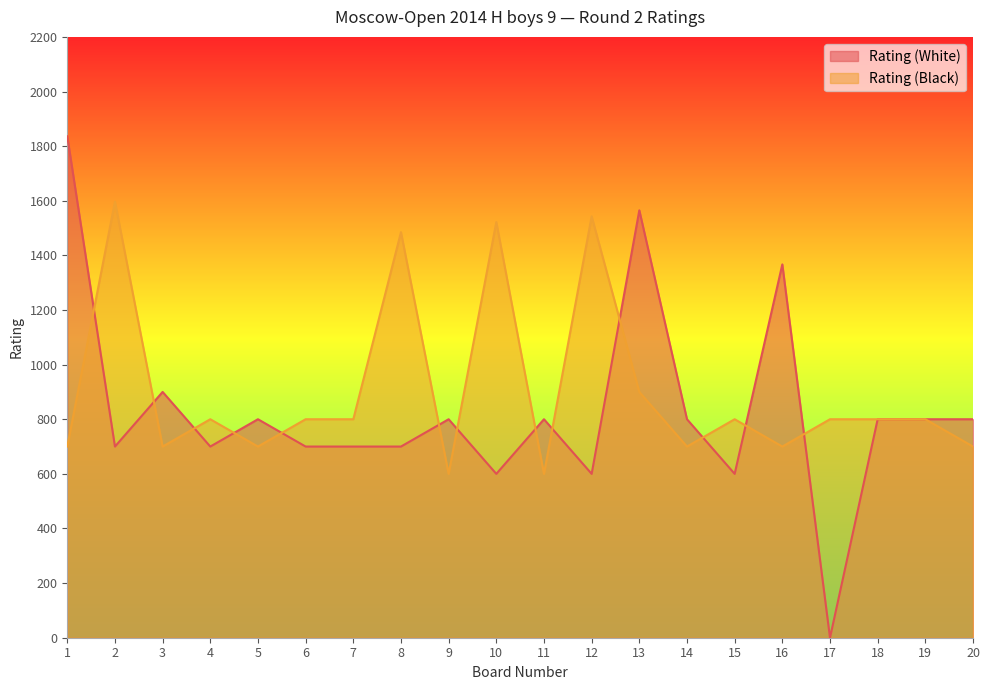

What is the average value of the Rating (Black) series?

902